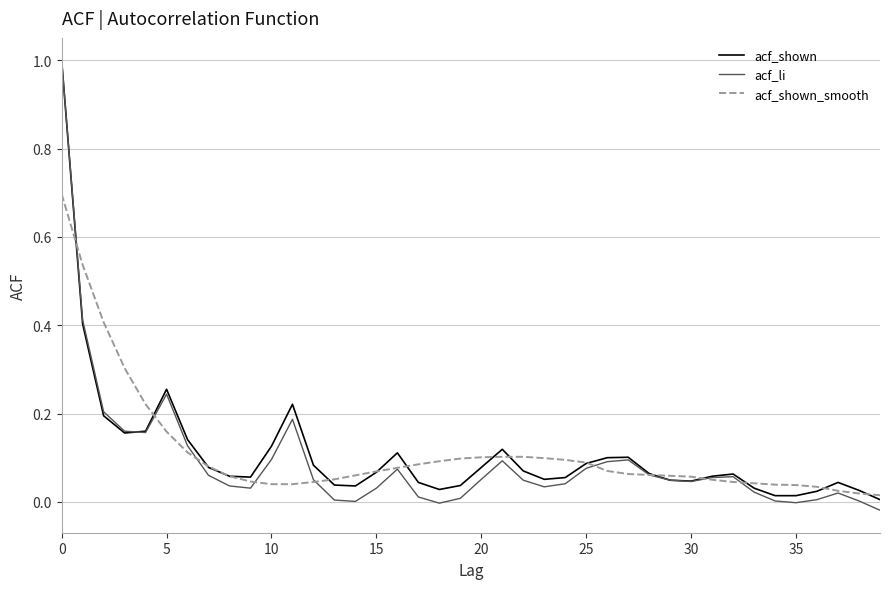

What are all the series names shown in the legend?

acf_shown, acf_li, acf_shown_smooth